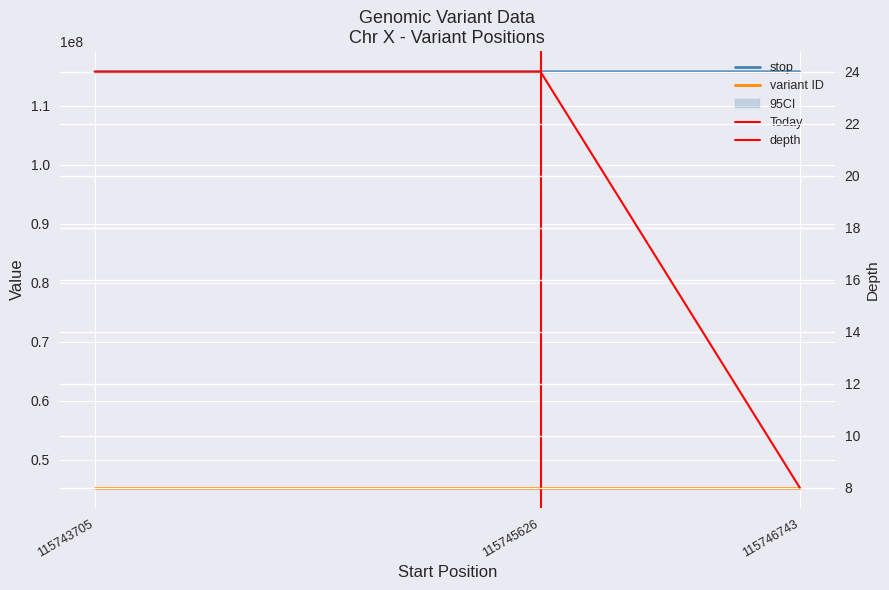

What is the difference between the maximum and minimum values in the depth series?

16